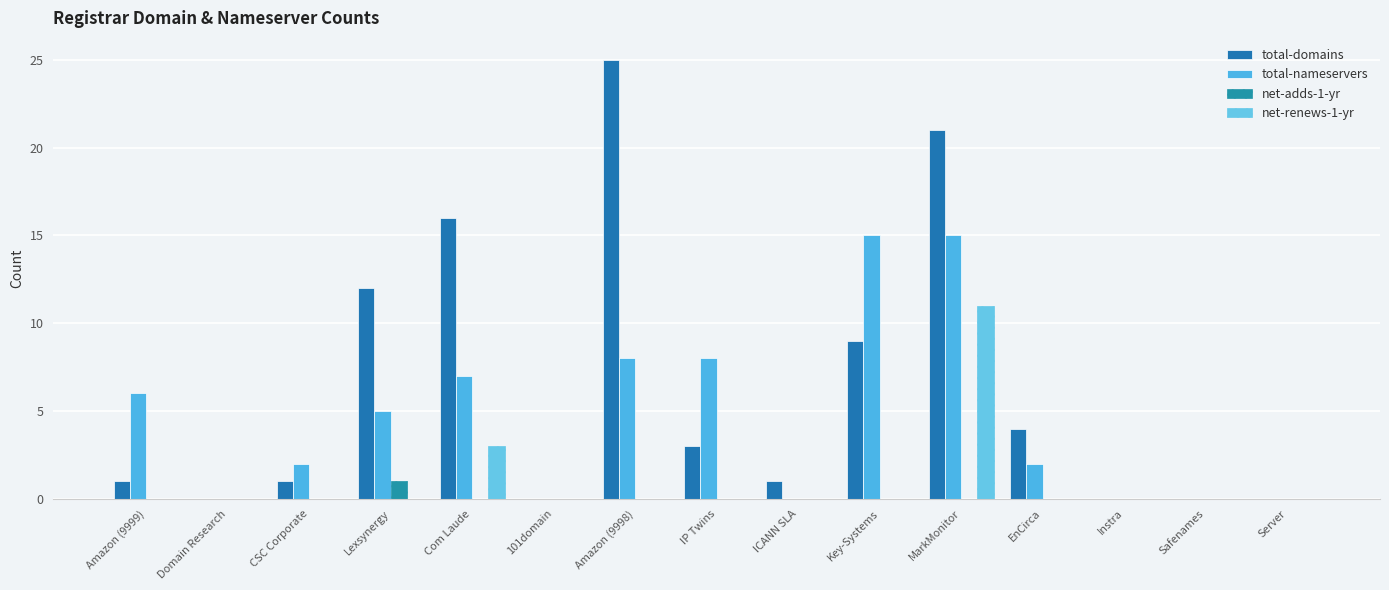

How many distinct data groups are displayed?

4